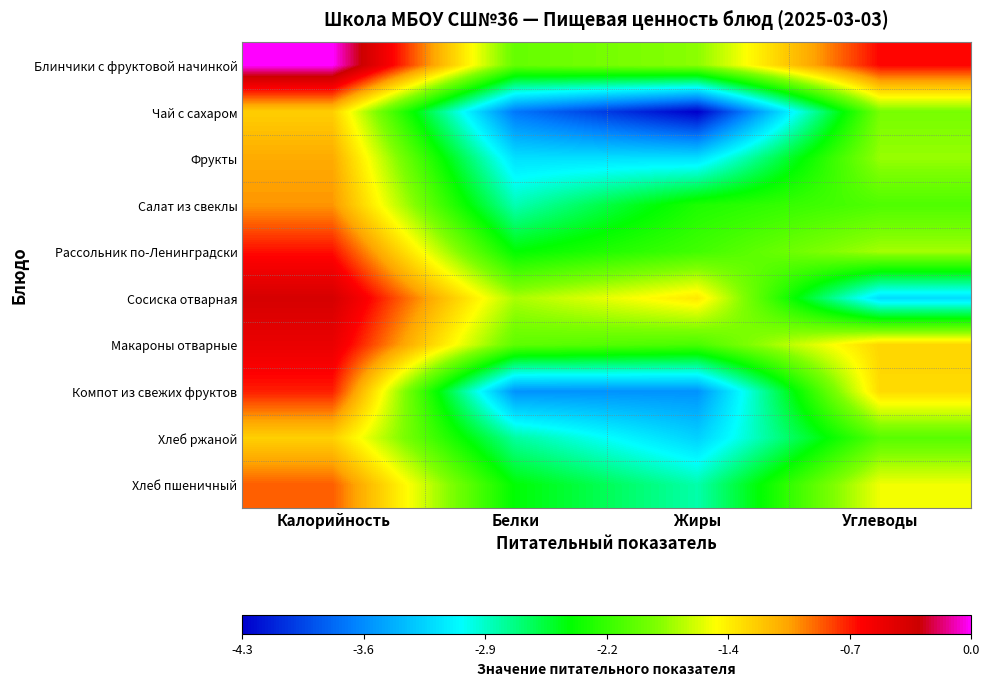

Between Углеводы and Жиры, which is larger?

Углеводы